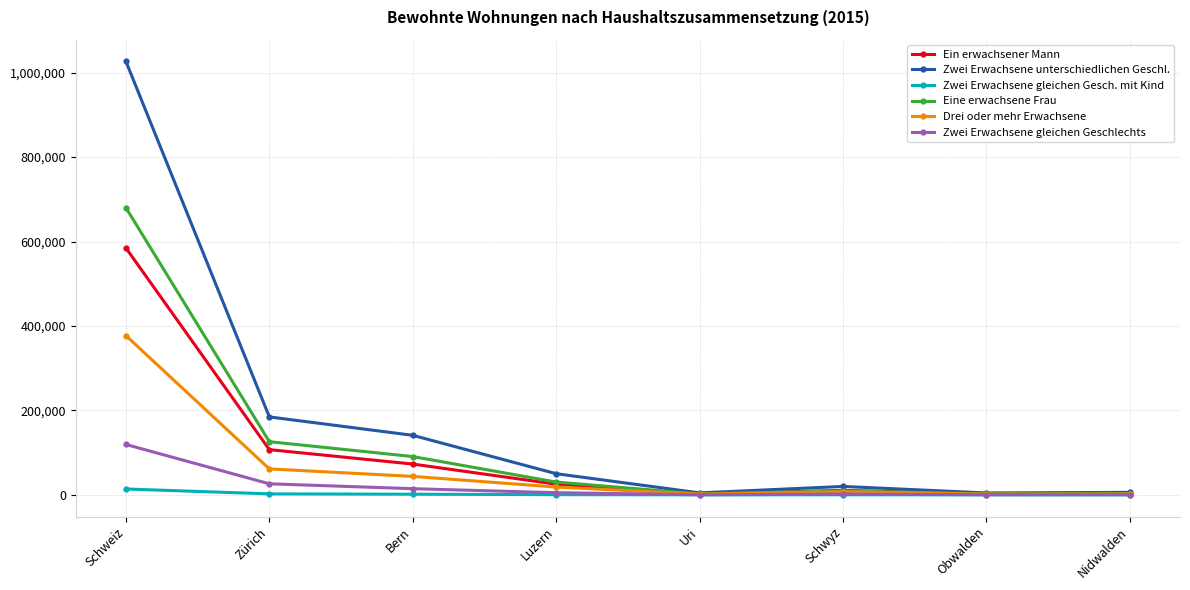

Is it true that Ein erwachsener Mann equals 37697 at Bern?

False